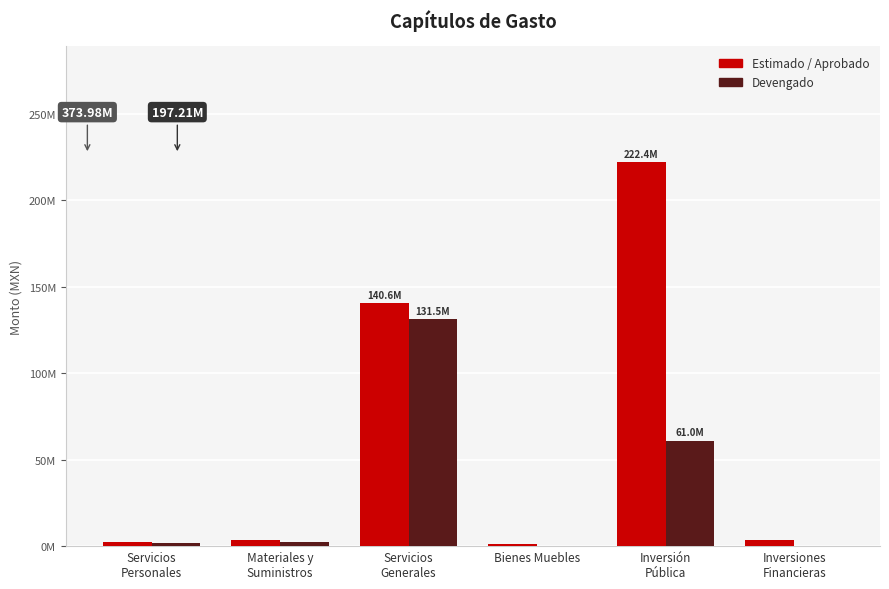

Does the chart contain stacked bars?

No